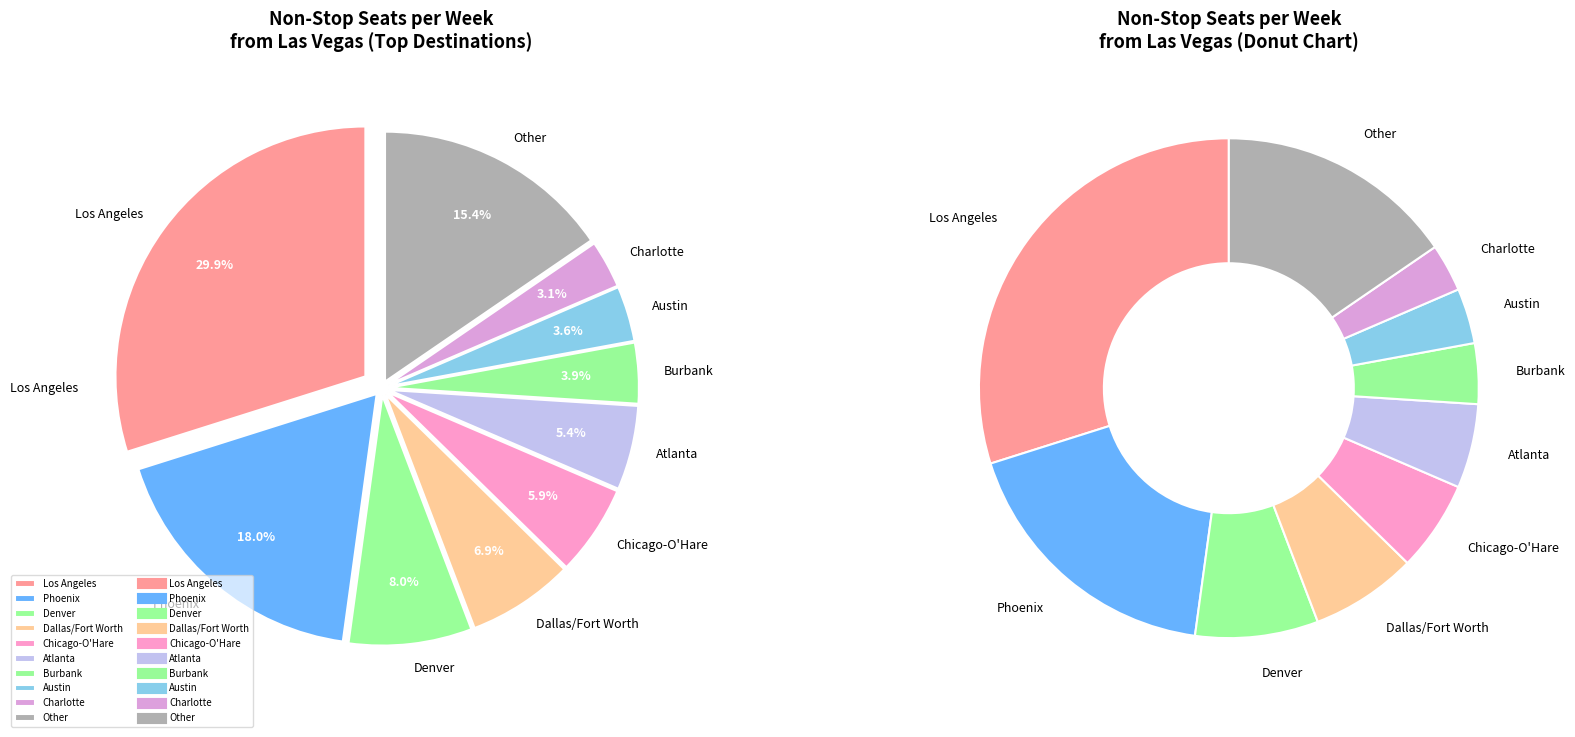

Is it true that Atlanta is 1% of the pie?

False